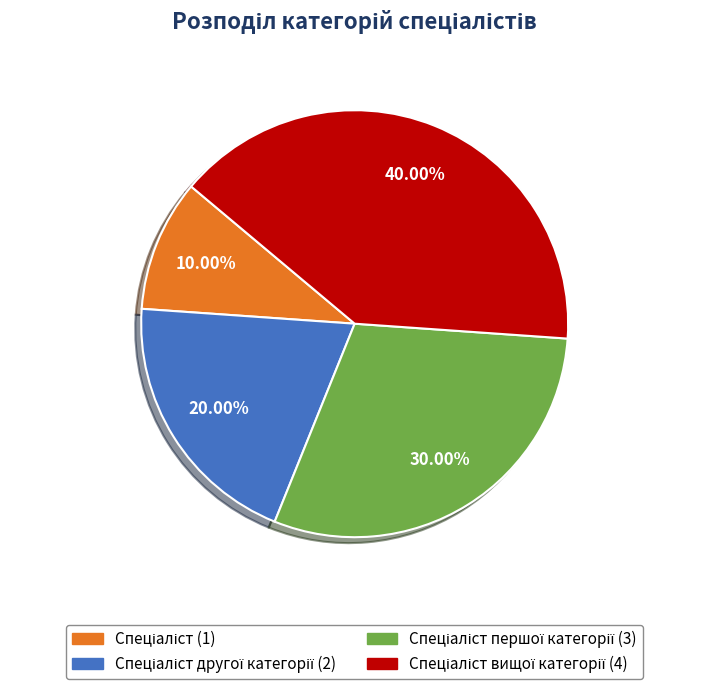

Is there any slice that represents more than half of the pie?

No